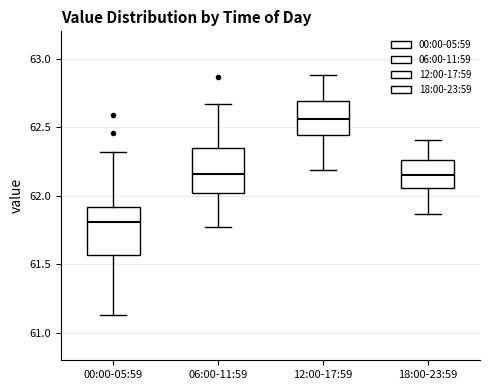

Reading left to right, read every box against the y-axis: the position of its median line, the range the box covers, and the ends of its whiskers. The values are not printed on the chart, so give them approximately, as read against the axis.

00:00-05:59: median 61.80, box 61.55 to 61.90, whiskers 61.15 to 62.30
06:00-11:59: median 62.15, box 62.00 to 62.35, whiskers 61.75 to 62.65
12:00-17:59: median 62.55, box 62.45 to 62.70, whiskers 62.20 to 62.90
18:00-23:59: median 62.15, box 62.05 to 62.25, whiskers 61.85 to 62.40